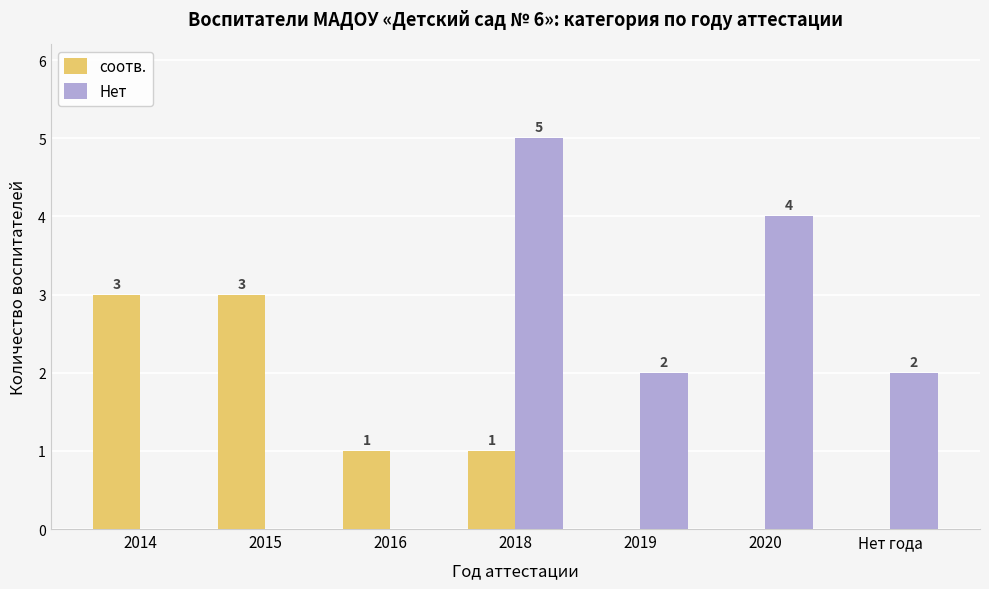

What is the difference between the Нет values at 2018 and 2014?

5